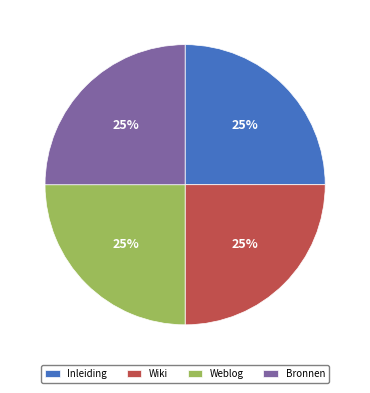

Does any single category account for the majority?

No